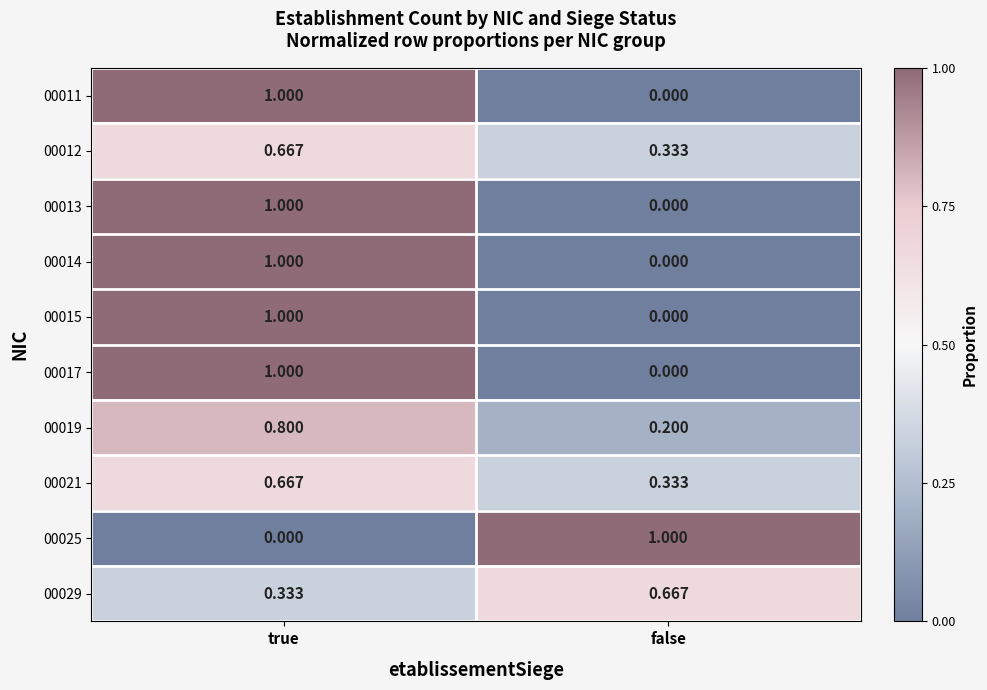

Where is 00011 nearest to the value 0?

false